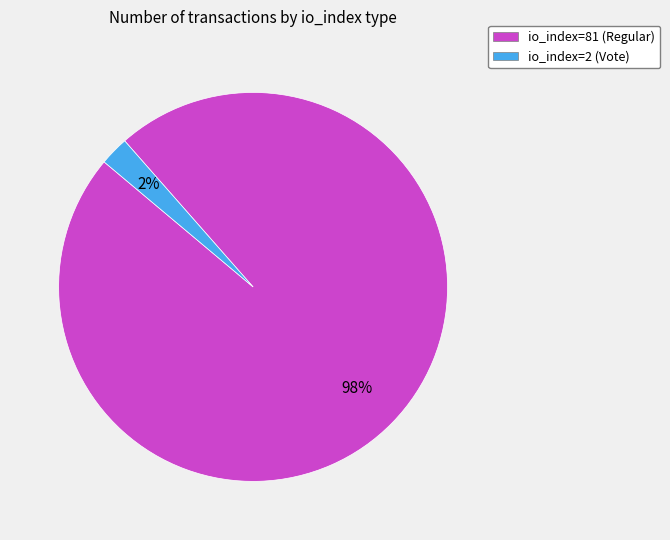

Is the sum of io_index=81 (Regular) and io_index=2 (Vote) greater than half?

Yes